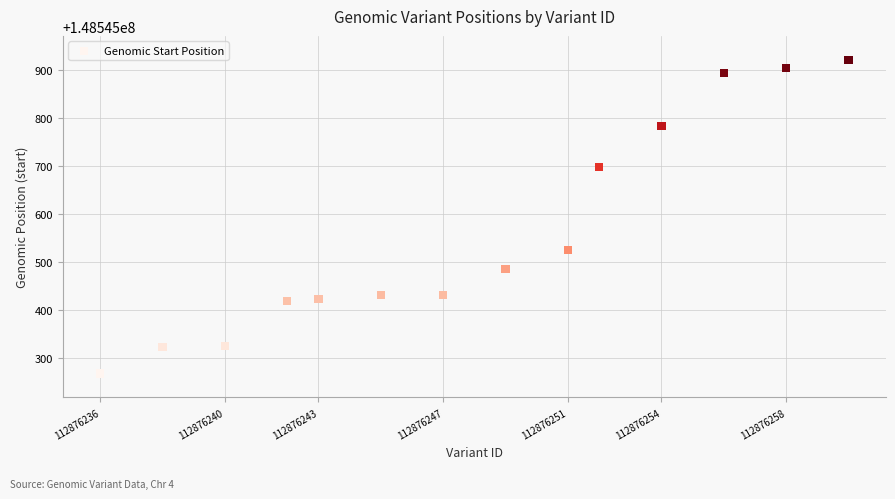

What Y value in the scatter plot is closest to 148545594?

148545525